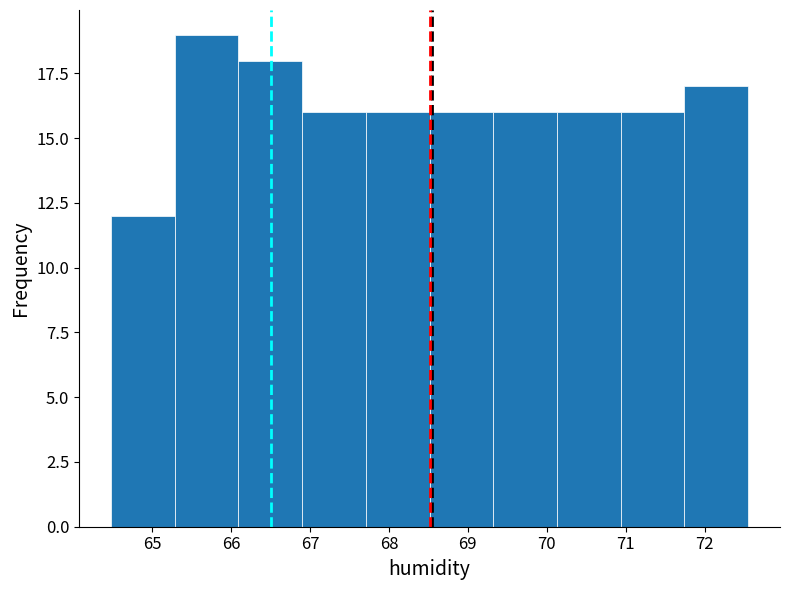

Which range on the x-axis has the tallest bar?

65.3 to 66.1